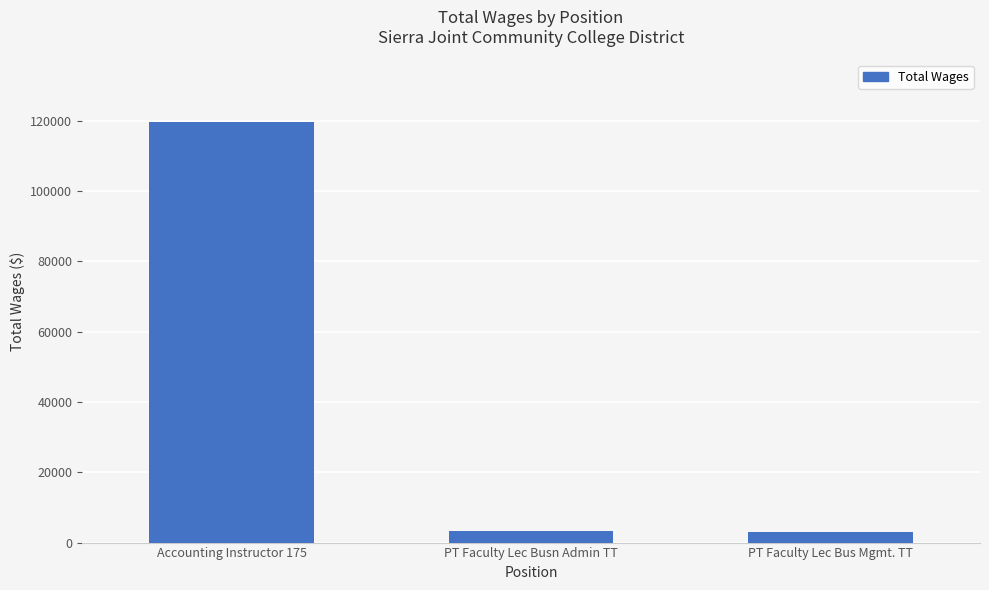

At which category does the chart reach its peak across all series?

Accounting Instructor 175